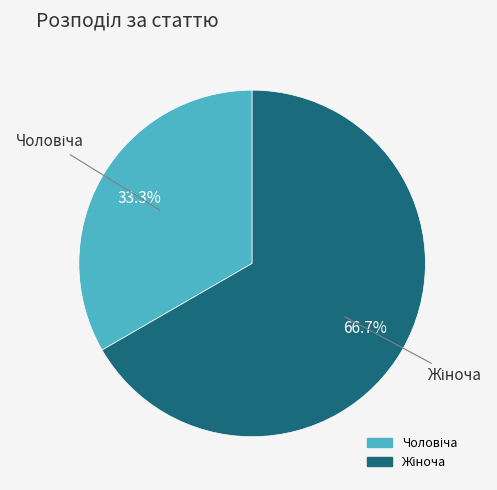

Is there any slice that represents more than half of the pie?

Yes